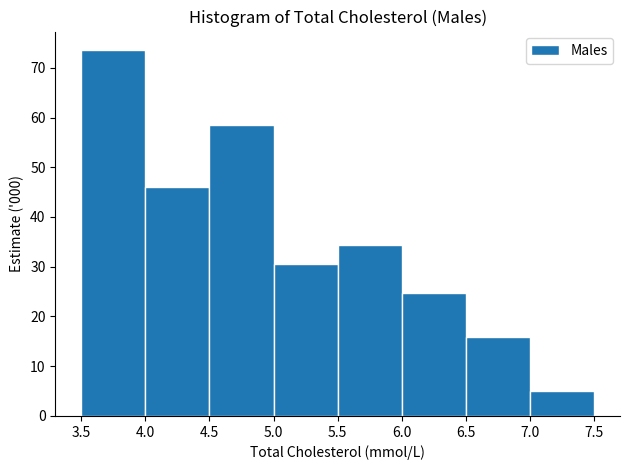

Over which range of the x-axis is the bar tallest?

3.5 to 4.0